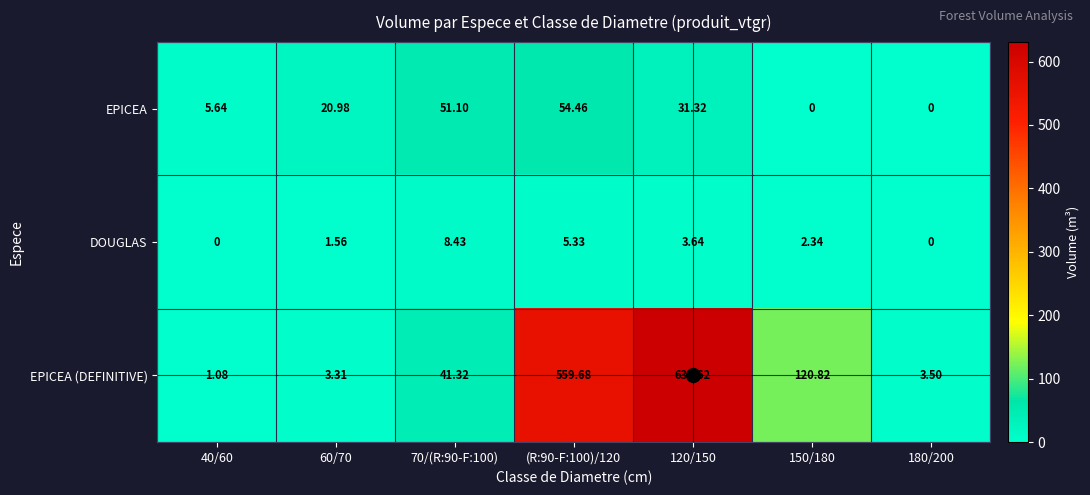

Which series changed the most between 70/(R:90-F:100) and 120/150?

EPICEA (DEFINITIVE)